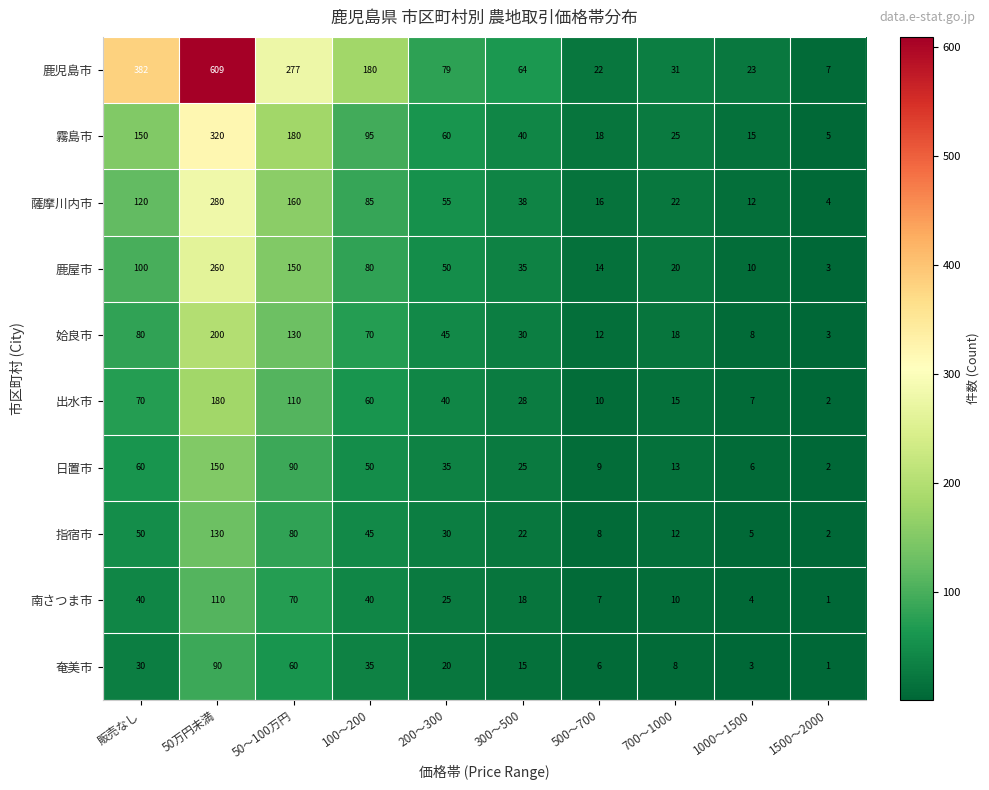

True or false: 鹿屋市 has a value of 14 at 500～700.

True